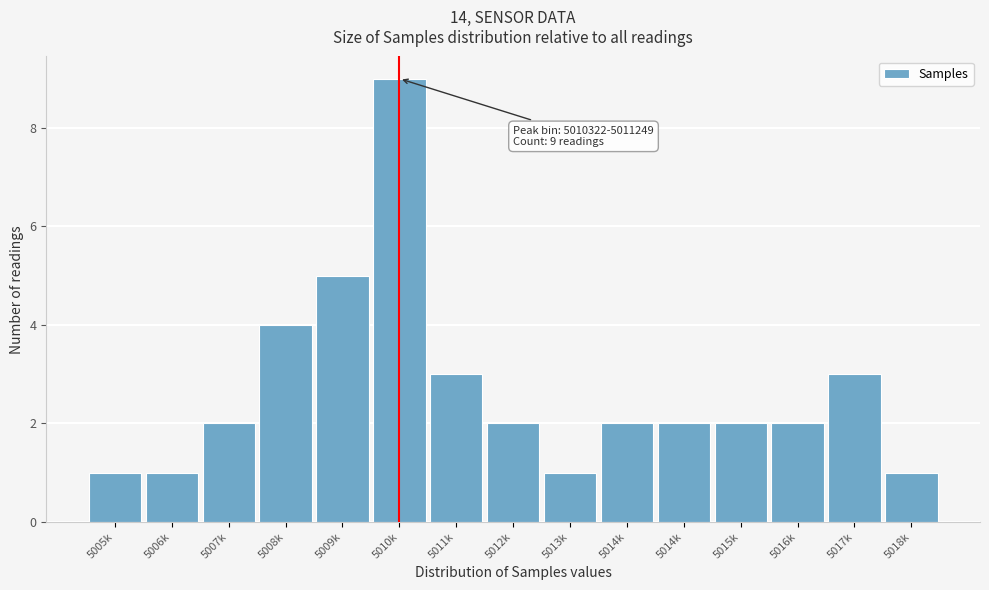

How many data points does each series have?

15